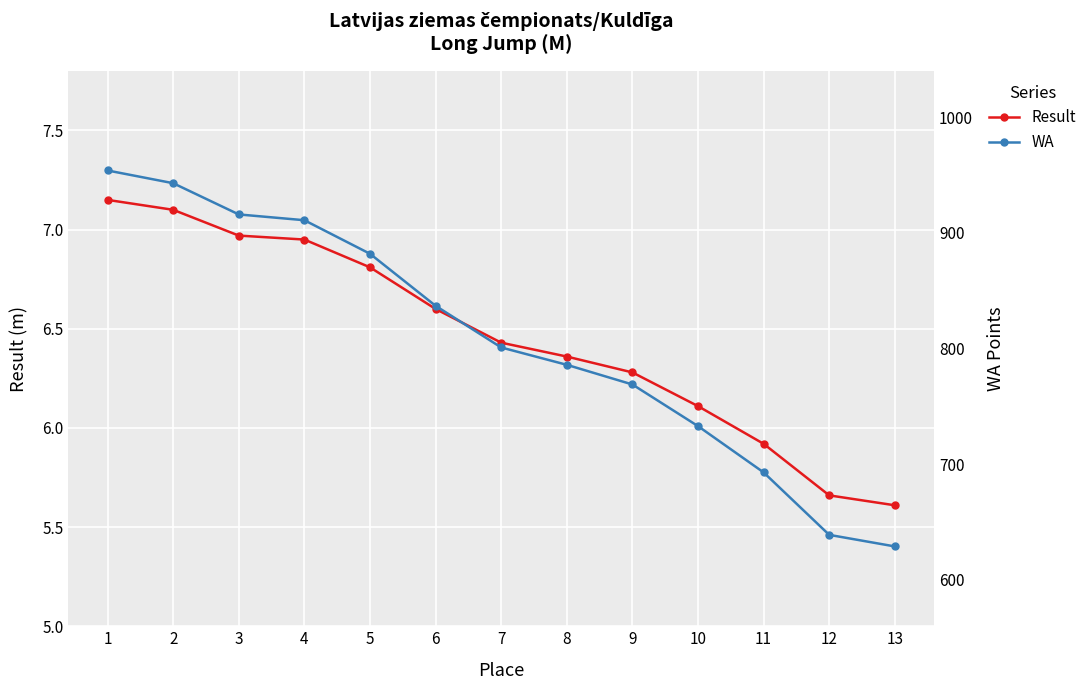

Reading left to right, what are all the values shown in this chart?

Result: 1=7.2	2=7.1	3=7.0	4=7.0	5=6.8	6=6.6	7=6.4	8=6.4	9=6.3	10=6.1	11=5.9	12=5.7	13=5.6
WA: 1=954.0	2=943.0	3=916.0	4=911.0	5=882.0	6=837.0	7=801.0	8=786.0	9=769.0	10=733.0	11=693.0	12=639.0	13=629.0